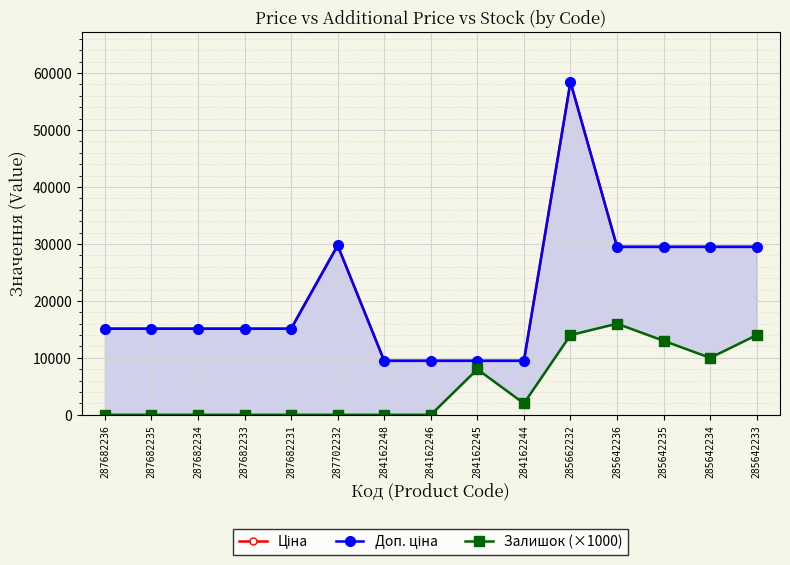

Reading left to right, transcribe all the data shown in this chart.

Ціна: 287682236=15120.0	287682235=15120.0	287682234=15120.0	287682233=15120.0	287682231=15120.0	287702232=29747.2	284162248=9480.1	284162246=9480.1	284162245=9480.1	284162244=9480.1	285662232=58426.5	285642236=29491.5	285642235=29491.5	285642234=29491.5	285642233=29491.5
Доп. ціна: 287682236=15120.0	287682235=15120.0	287682234=15120.0	287682233=15120.0	287682231=15120.0	287702232=29747.2	284162248=9480.1	284162246=9480.1	284162245=9480.1	284162244=9480.1	285662232=58426.5	285642236=29491.5	285642235=29491.5	285642234=29491.5	285642233=29491.5
Залишок (×1000): 287682236=0.0	287682235=0.0	287682234=0.0	287682233=0.0	287682231=0.0	287702232=0.0	284162248=0.0	284162246=0.0	284162245=8000.0	284162244=2000.0	285662232=14000.0	285642236=16000.0	285642235=13000.0	285642234=10000.0	285642233=14000.0